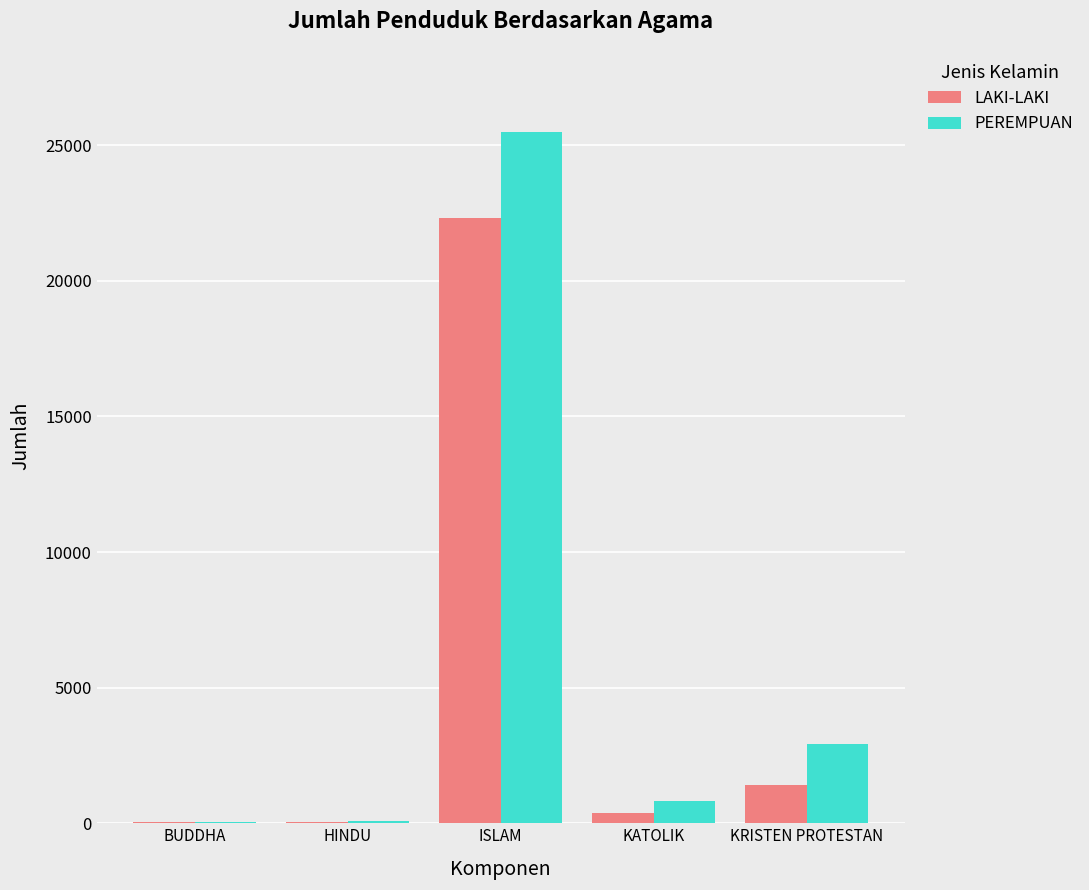

What is the difference between the LAKI-LAKI values at ISLAM and BUDDHA?

22291